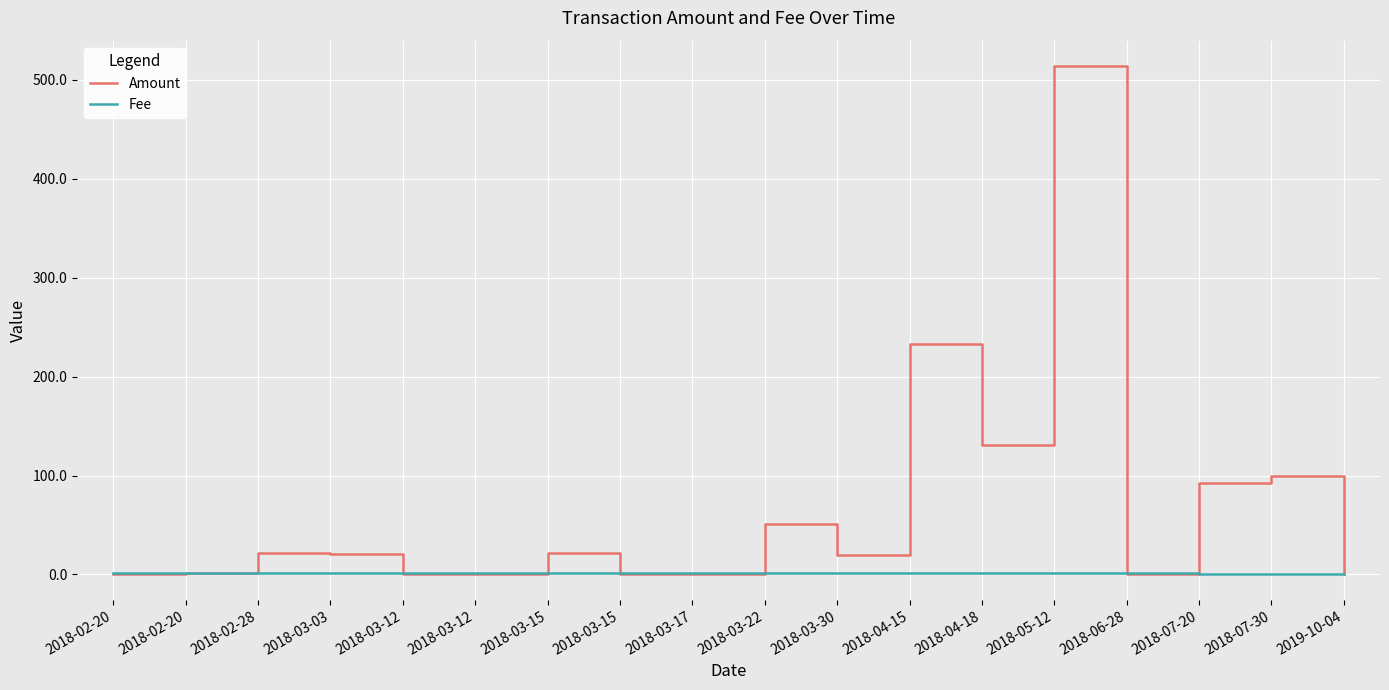

List the series in order of their peak value, lowest first.

Fee, Amount